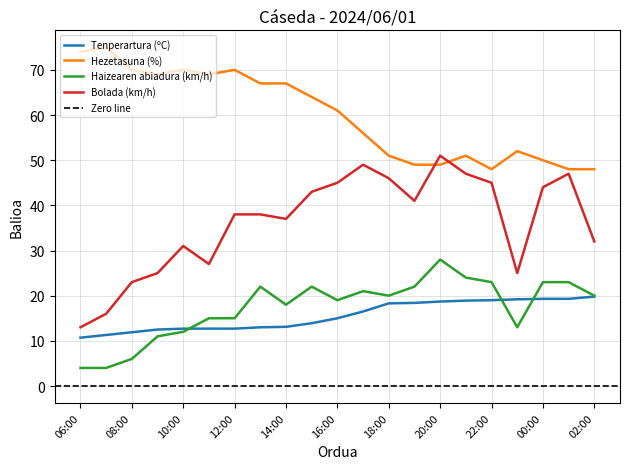

Does the chart display data point markers on the line(s)?

No